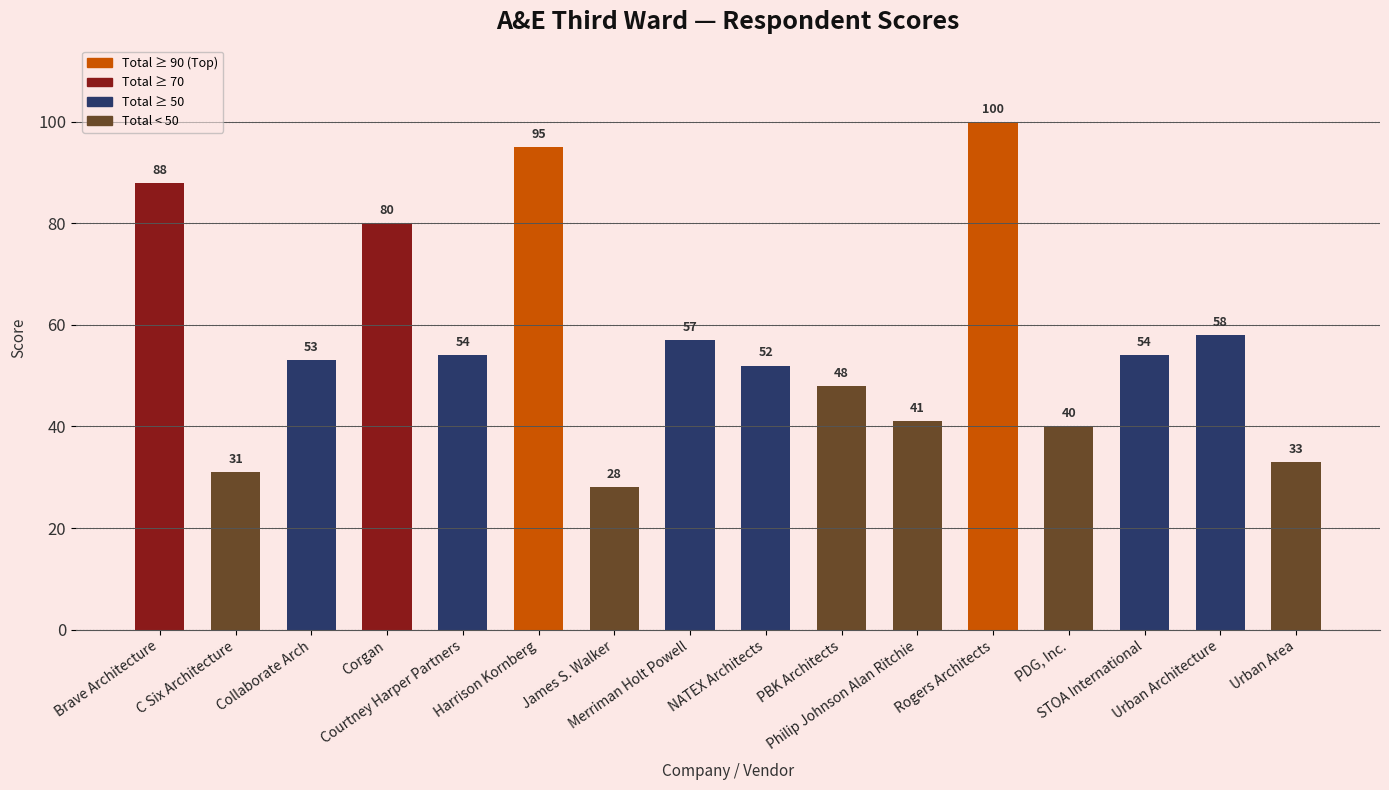

What is the greatest value displayed?

100